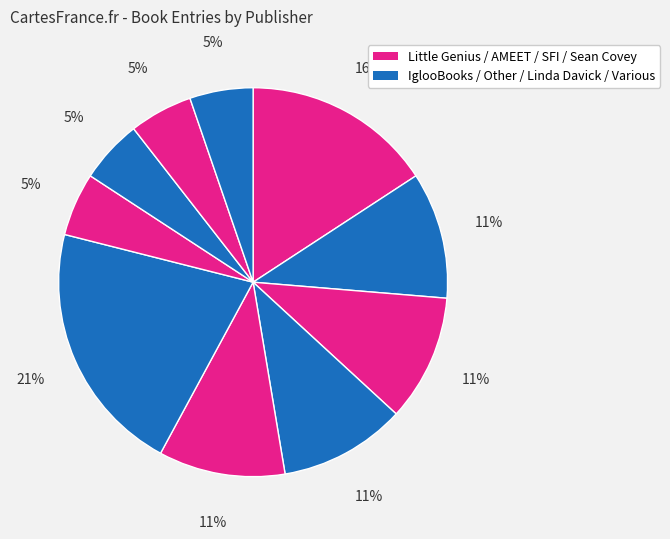

How many segments does this pie chart have?

10